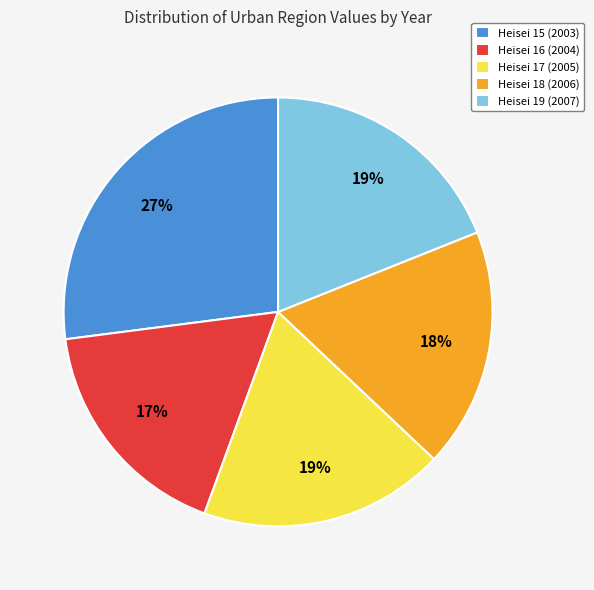

Is there a majority slice in this chart?

No